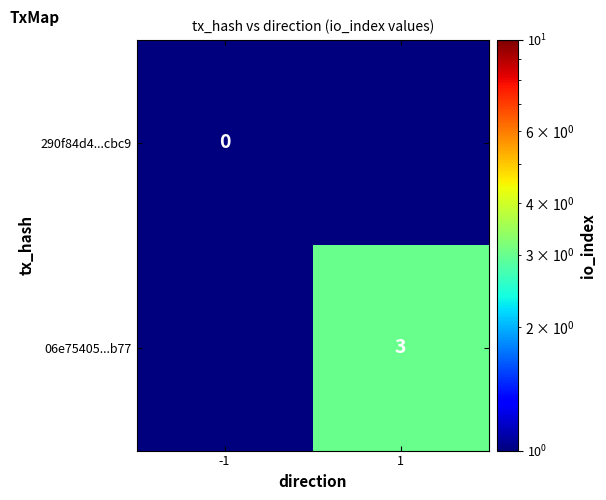

The value of 06e75405...b77 at 1 is 3.0. True or false?

True